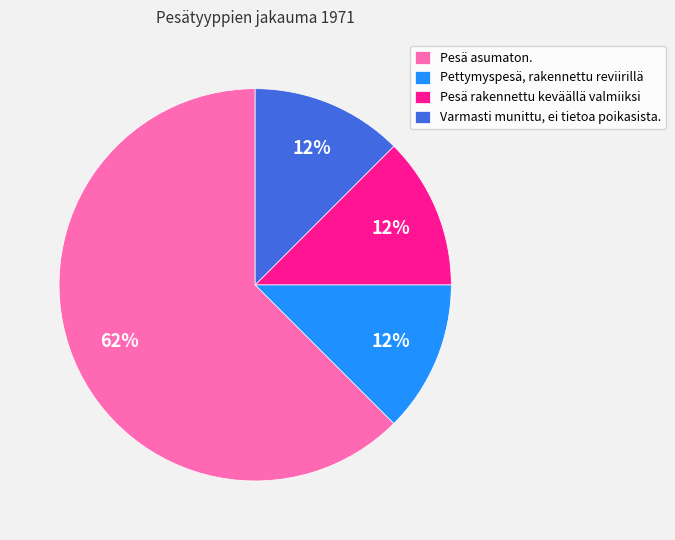

Is it true that Pesä rakennettu keväällä valmiiksi is 12% of the pie?

True